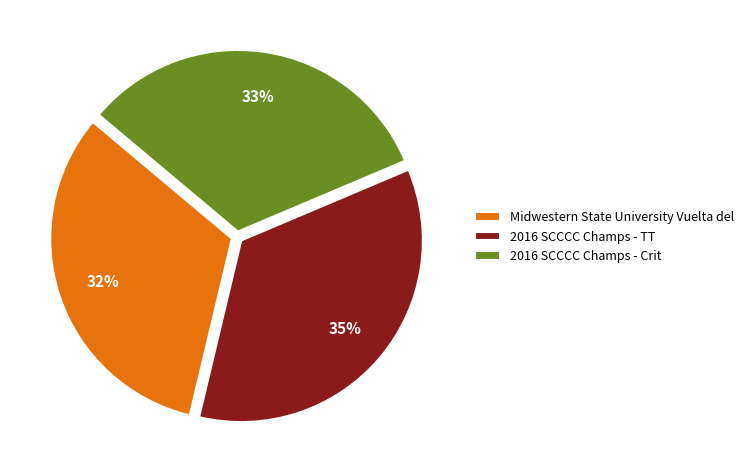

Which slice is the largest?

2016 SCCCC Champs - TT